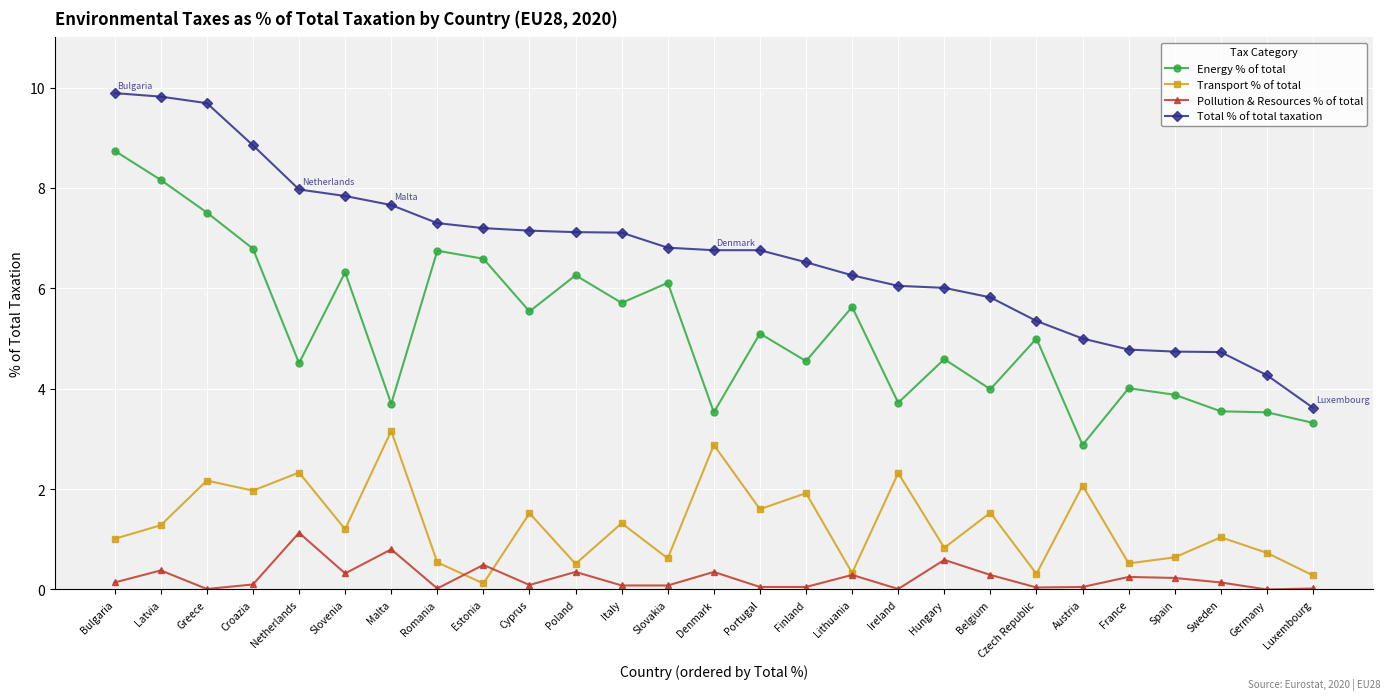

At which label does Transport % of total reach its minimum?

Estonia